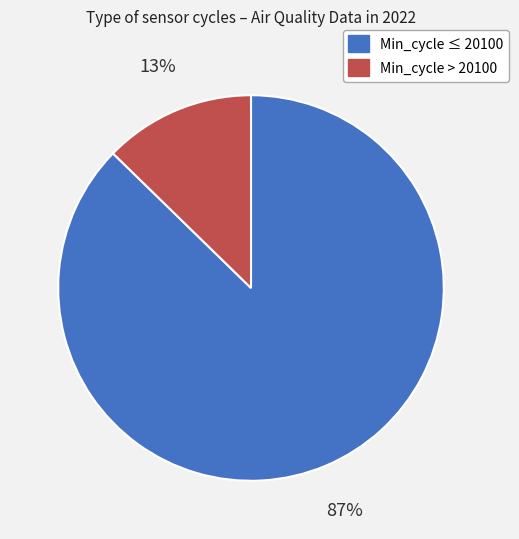

Is there a majority slice in this chart?

Yes